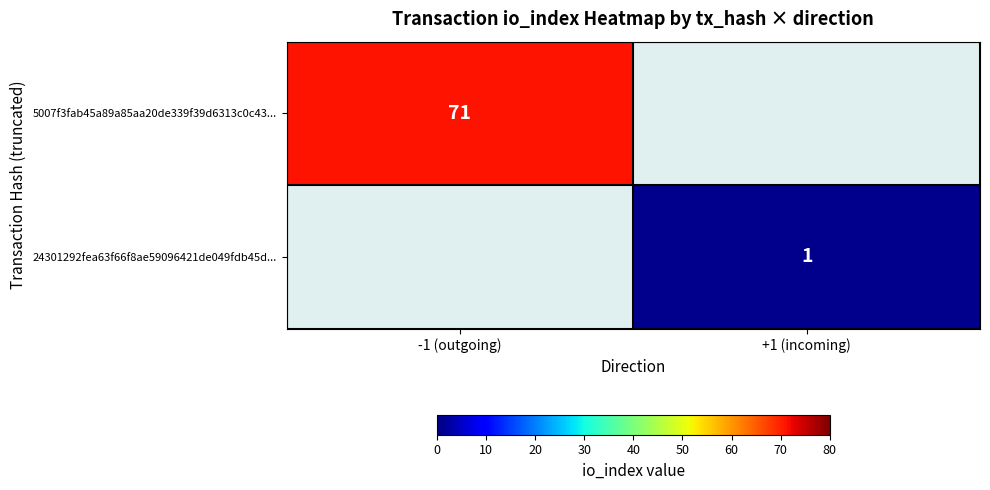

Which category has the highest value across all series?

-1 (outgoing)